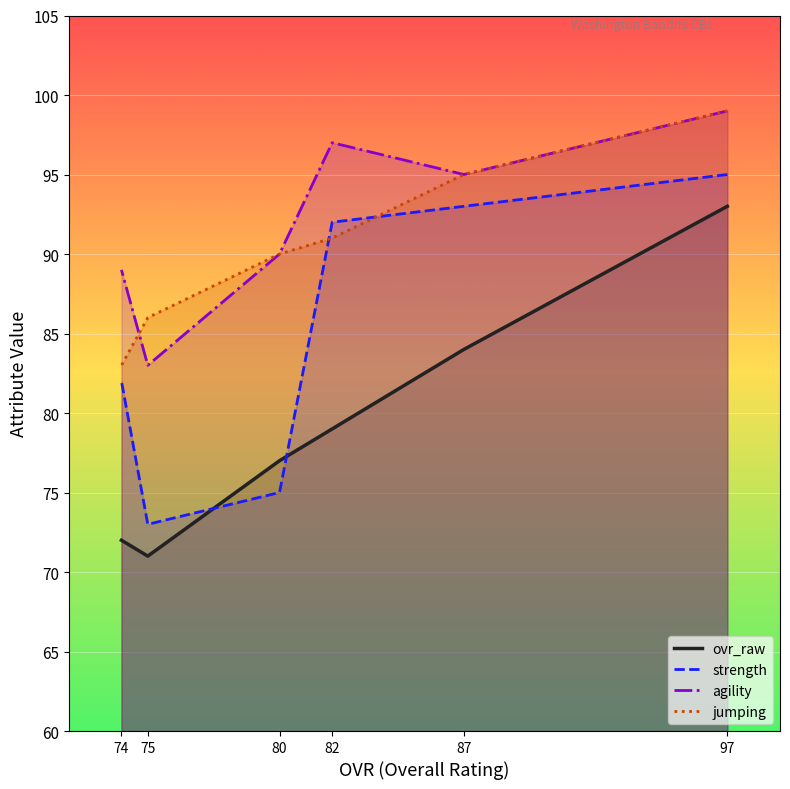

Which series has the largest total across all categories?

agility